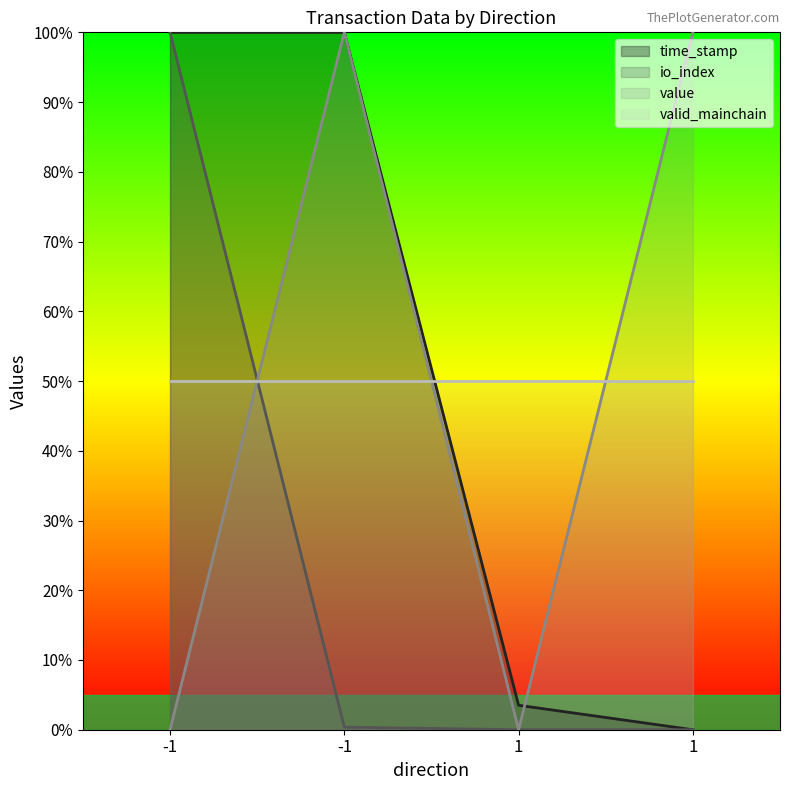

At which label is io_index closest to 50?

-1